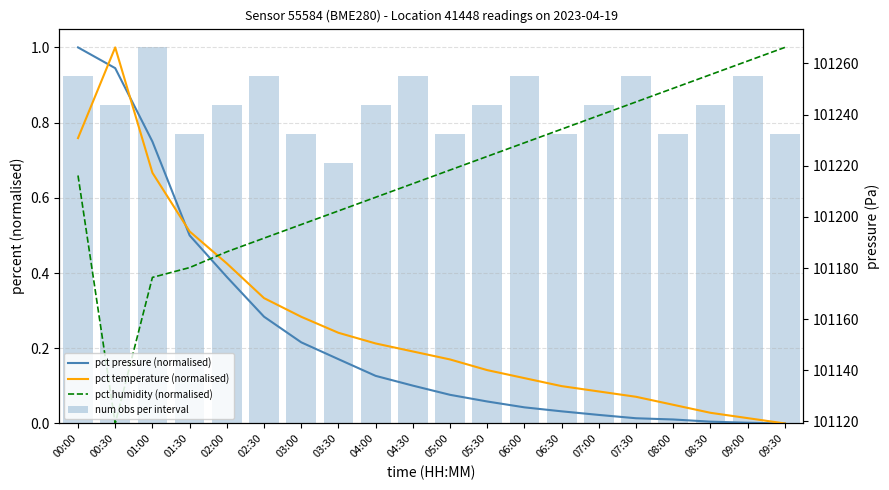

True or false: pct pressure (normalised) has a value of 0.2 at 02:00.

False